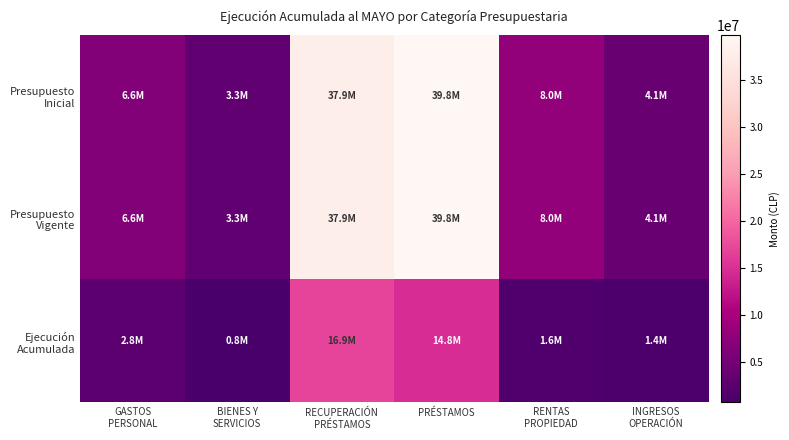

At RECUPERACIÓN PRÉSTAMOS, list the series in order from largest to smallest.

Presupuesto Inicial, Presupuesto Vigente, Ejecución Acumulada